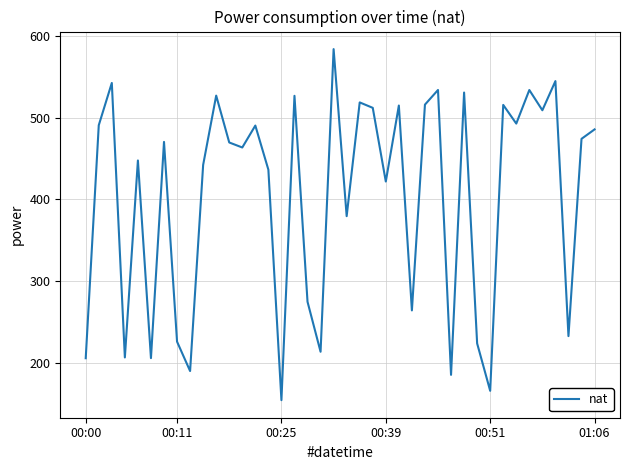

What is the difference between the maximum and minimum values?

429.7